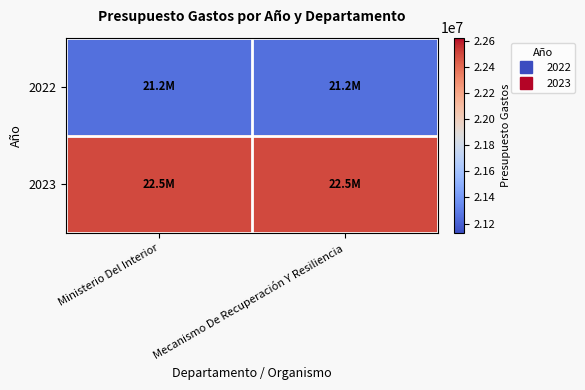

Which series has the largest total across all categories?

2023